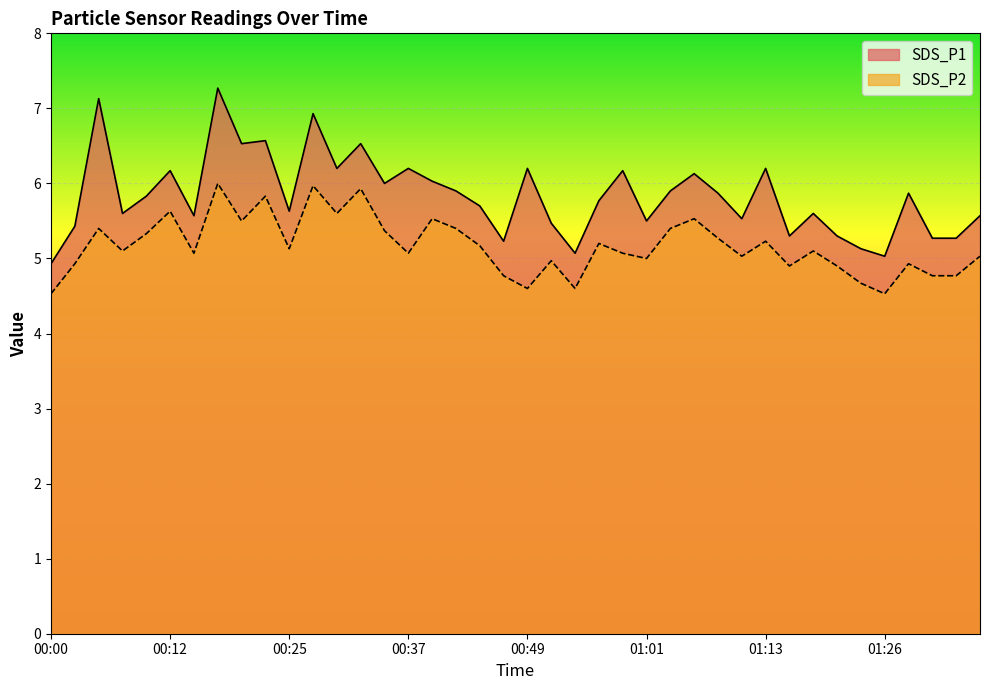

How many data points in SDS_P2 are above 5?

26